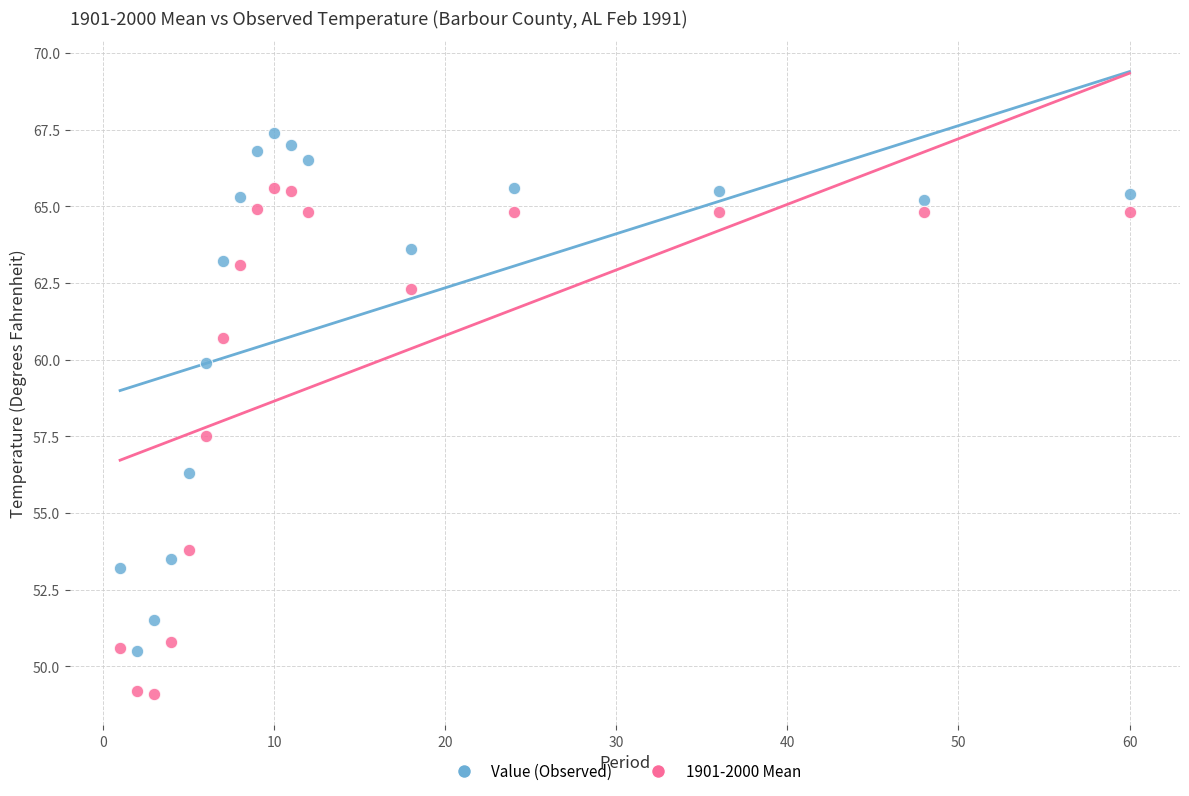

What are all the series names shown in the legend?

Value (Observed), 1901-2000 Mean